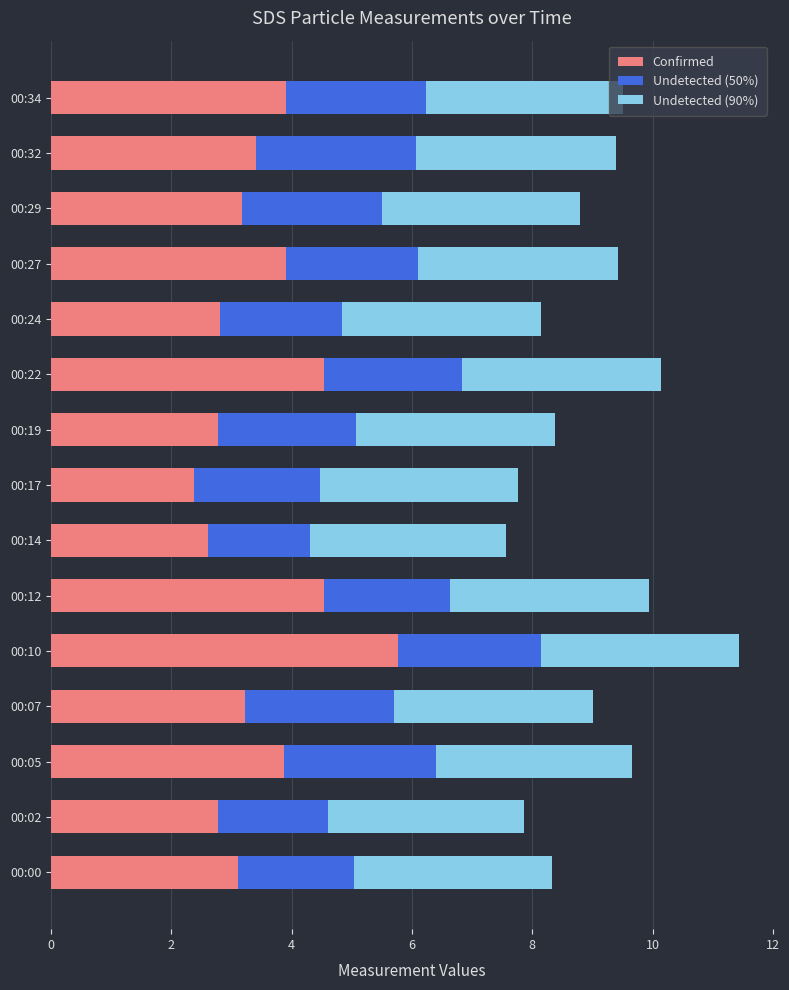

What is the maximum value for Confirmed?

5.8